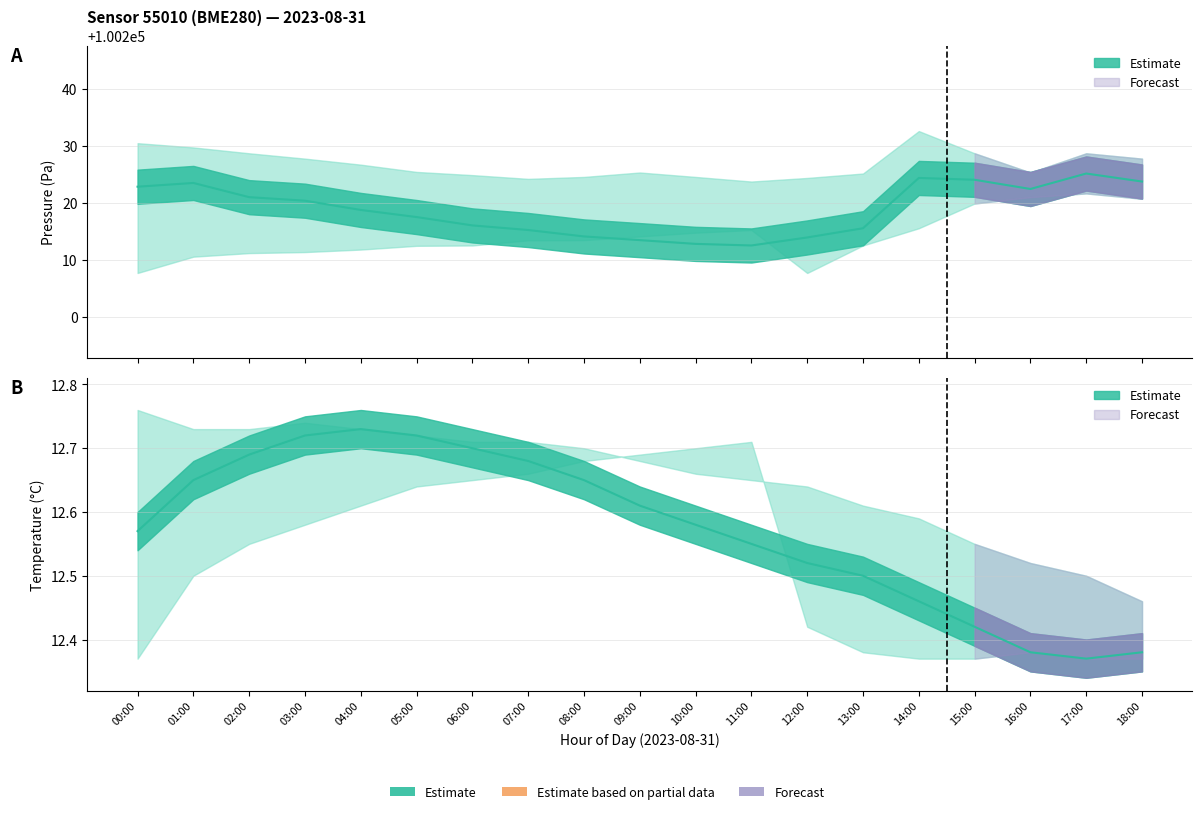

Rank the series by their maximum value, from lowest to highest.

temperature_lower, temperature, temperature_upper, pressure_lower, pressure, pressure_upper